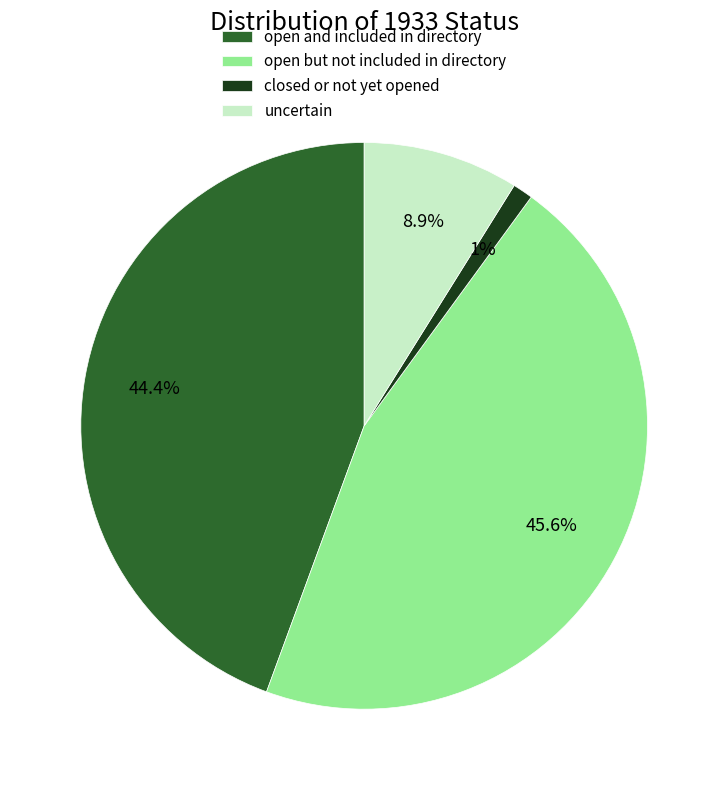

What portion of the pie excludes uncertain?

91.1%